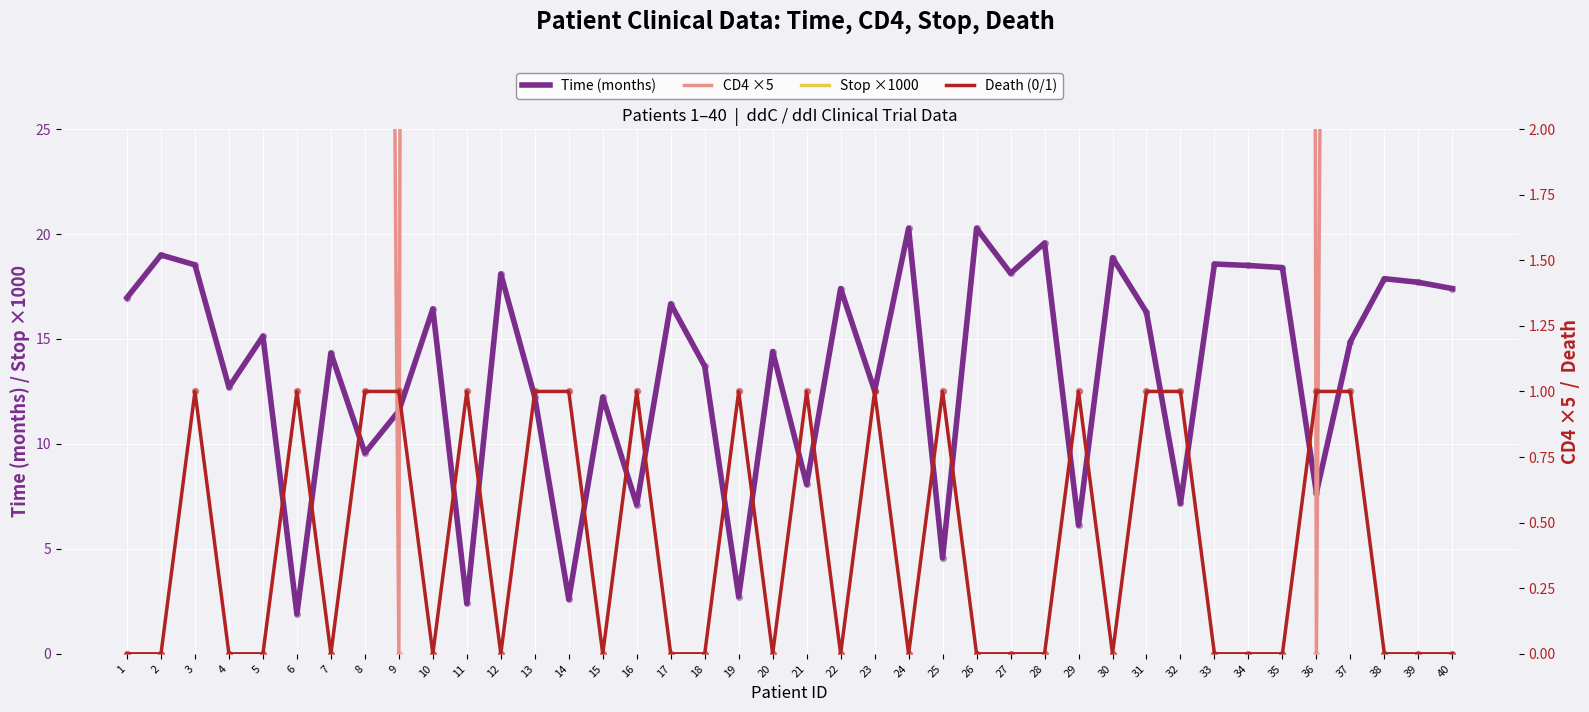

At how many categories does at least one series exceed 4290?

12